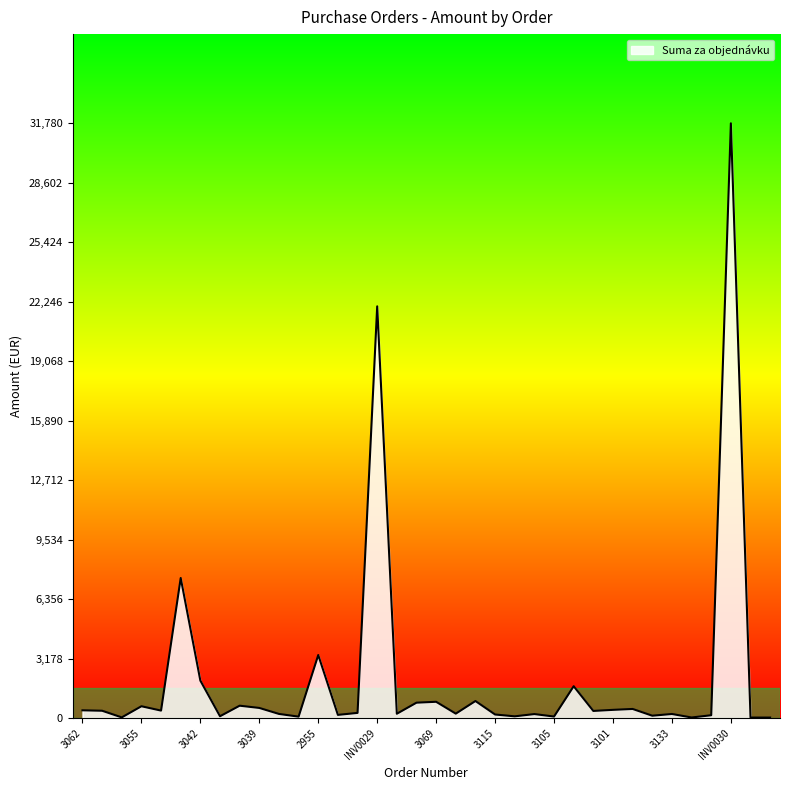

What is the difference between the maximum and minimum values?

31755.0